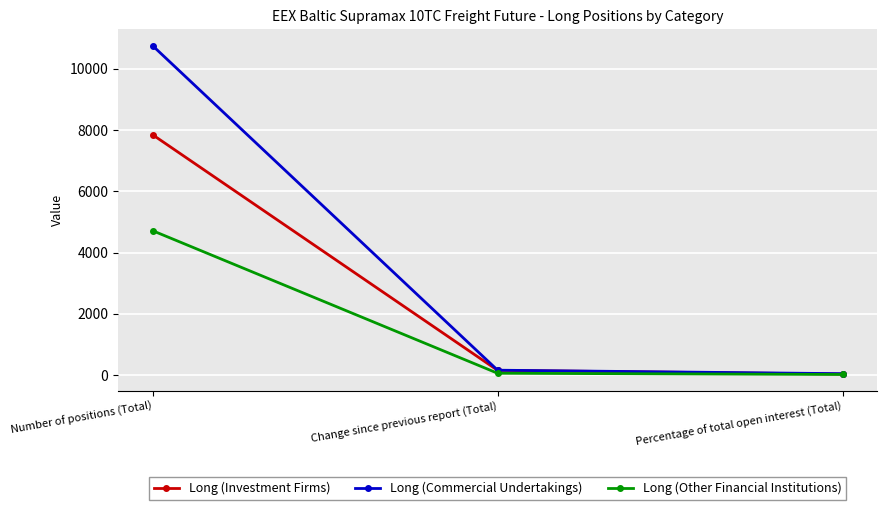

Where is Long (Investment Firms) nearest to the value 3940?

Change since previous report (Total)